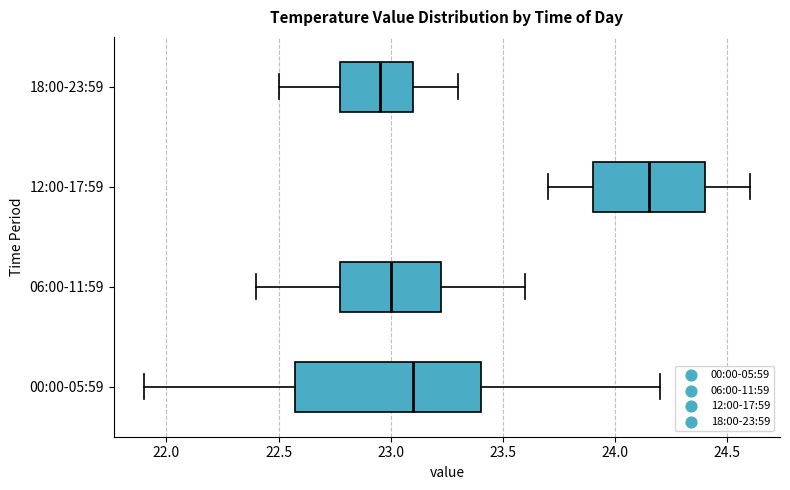

Which box is the widest, from its left edge to its right edge?

00:00-05:59